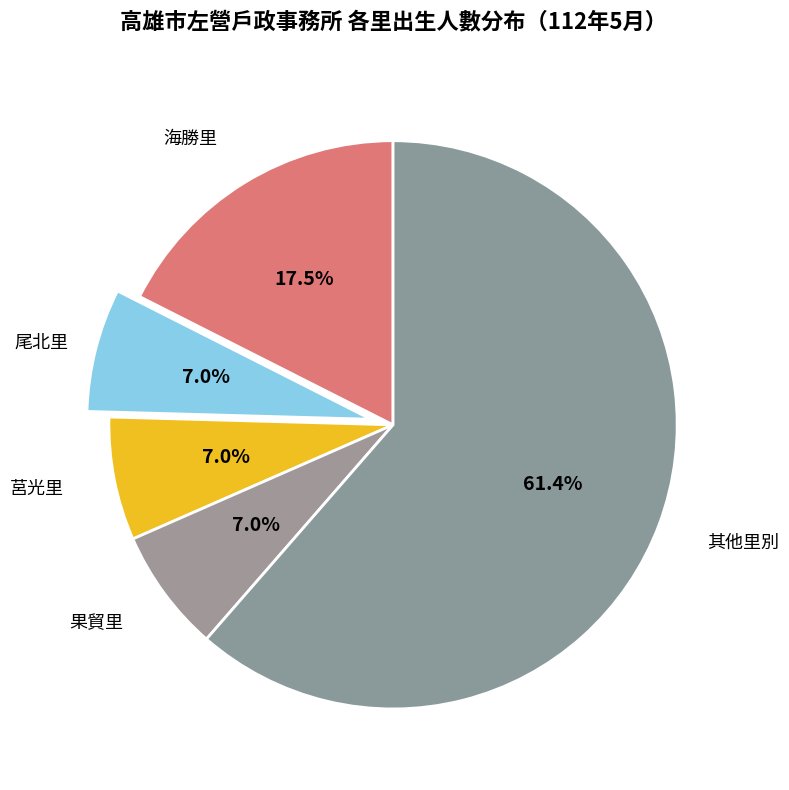

What portion of the pie excludes 海勝里?

82.5%